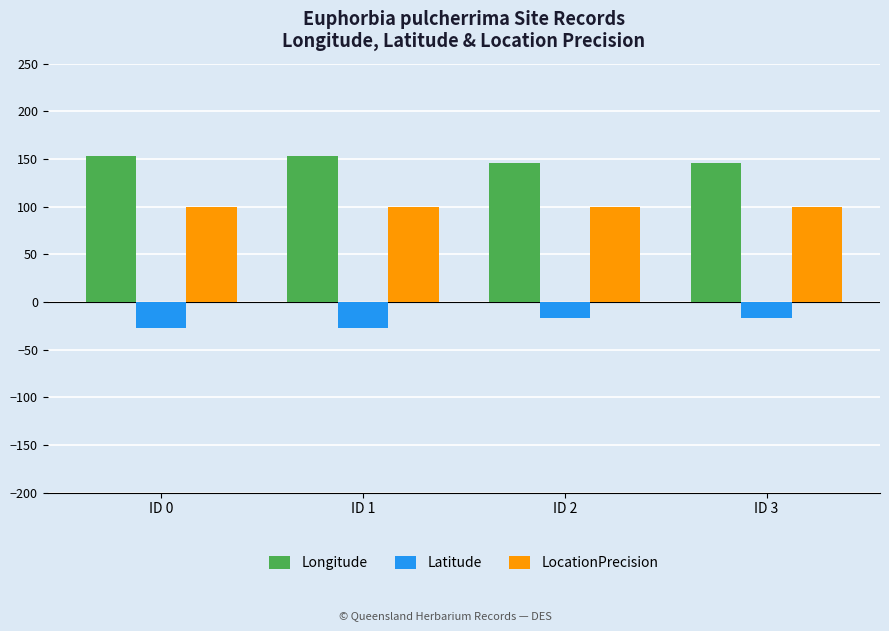

What is the sum of the Latitude values at ID 3 and ID 2?

-34.5